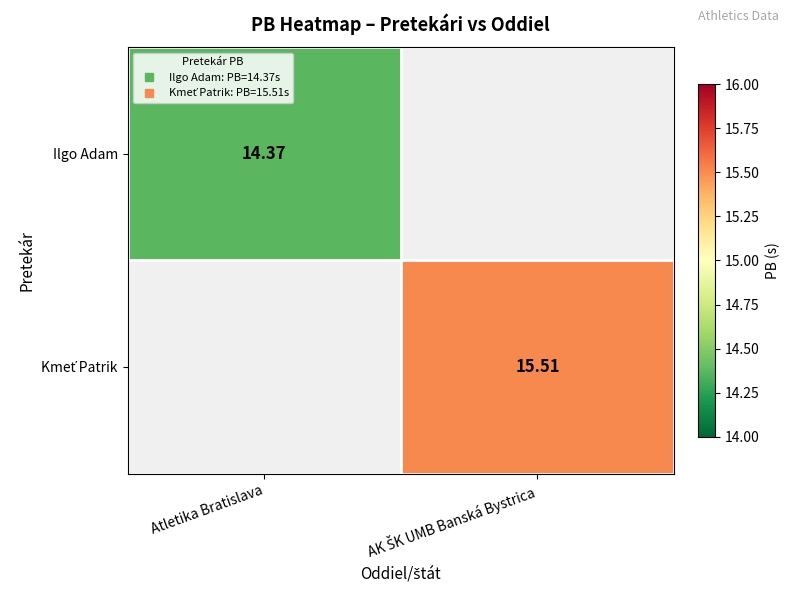

Rank the series by their maximum value, from lowest to highest.

Ilgo Adam, Kmeť Patrik